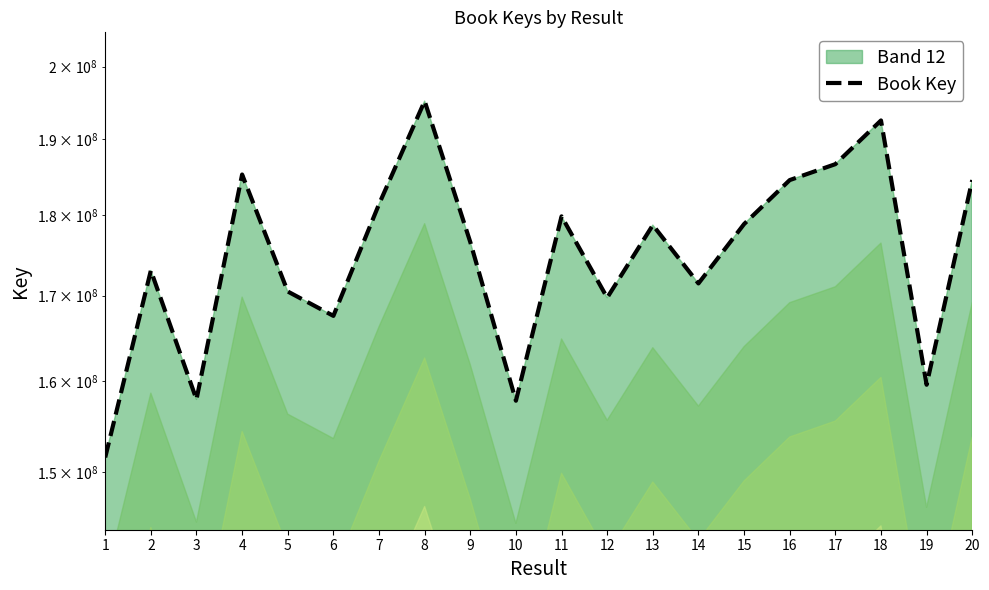

Approximately how many times larger is the value at 13 compared to 19?

1.1